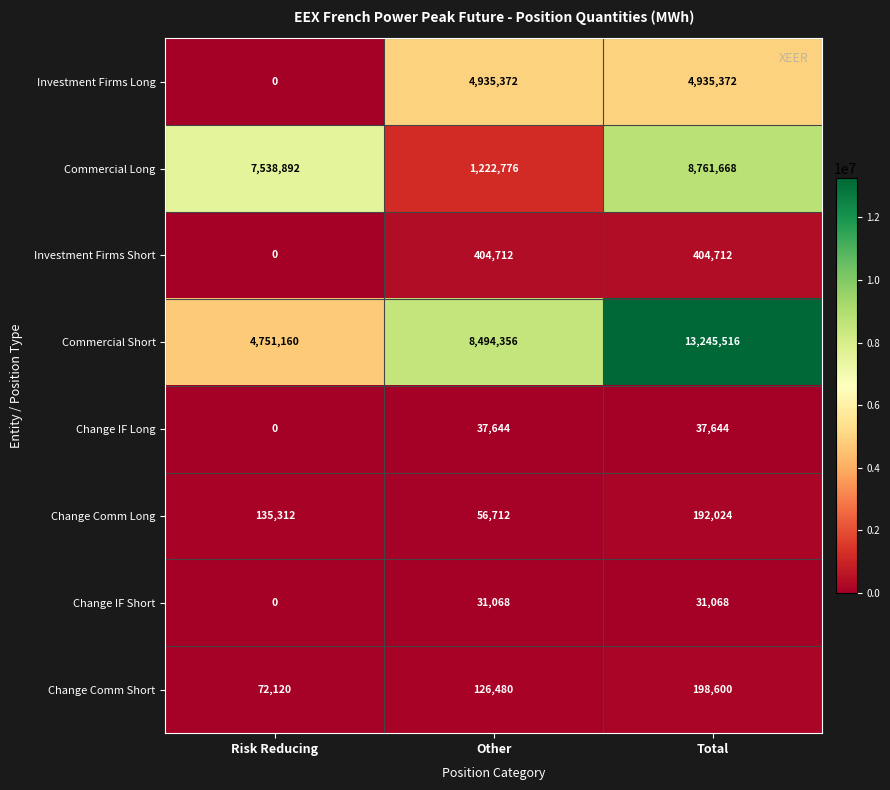

Rank the series by their maximum value, from lowest to highest.

Change IF Short, Change IF Long, Change Comm Long, Change Comm Short, Investment Firms Short, Investment Firms Long, Commercial Long, Commercial Short